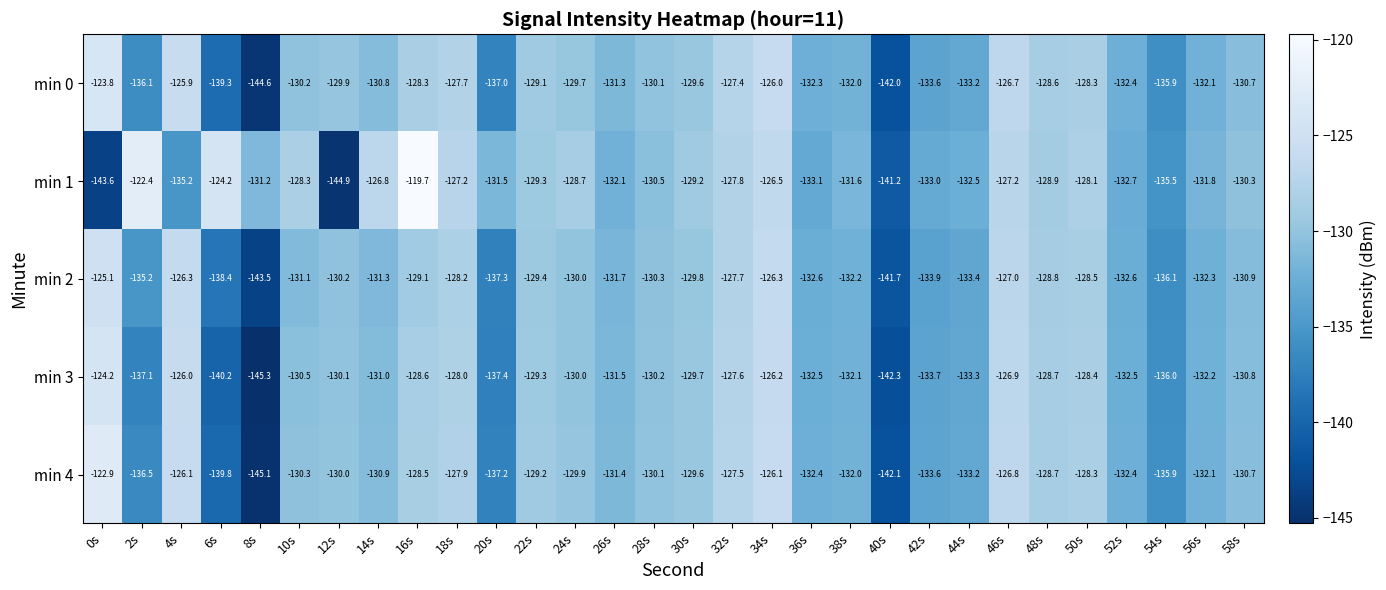

At which category is the sum across all series the highest?

34s